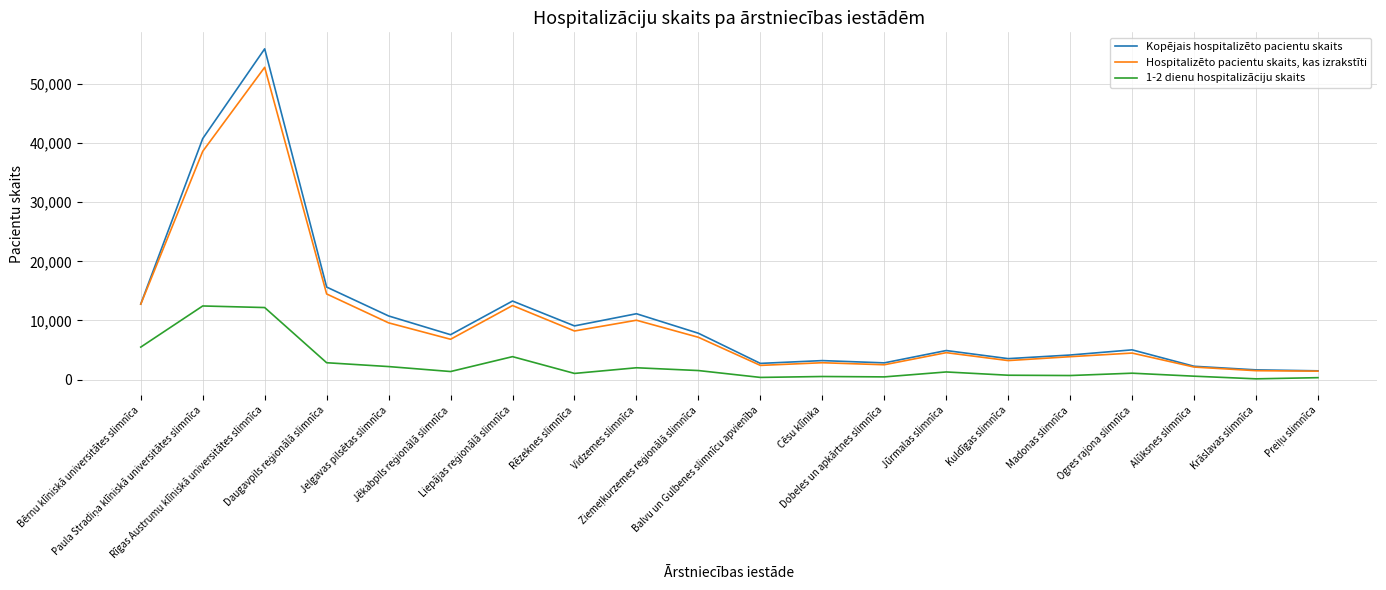

Which series has the largest total across all categories?

Kopējais hospitalizēto pacientu skaits